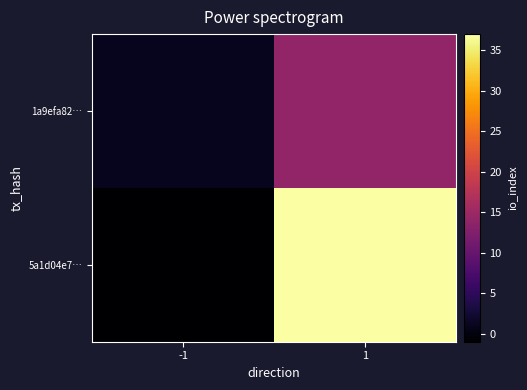

At which category is the sum across all series the highest?

1